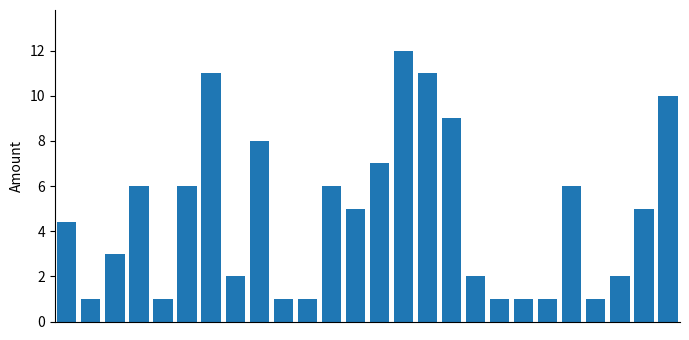

What is the minimum value shown in the chart?

1.0